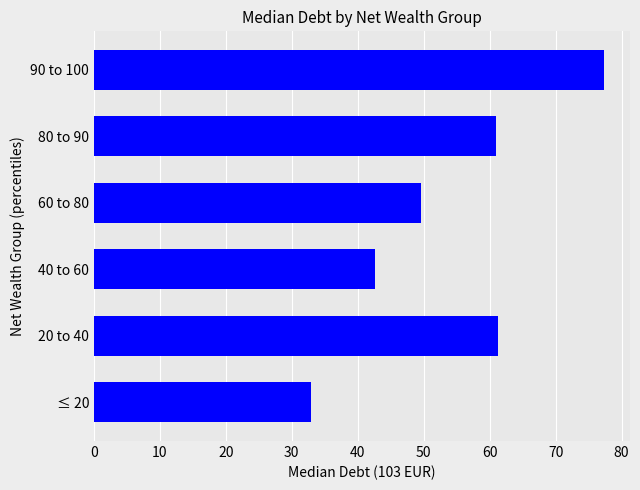

What is the change in value from 20 to 40 to 60 to 80?

-11.7